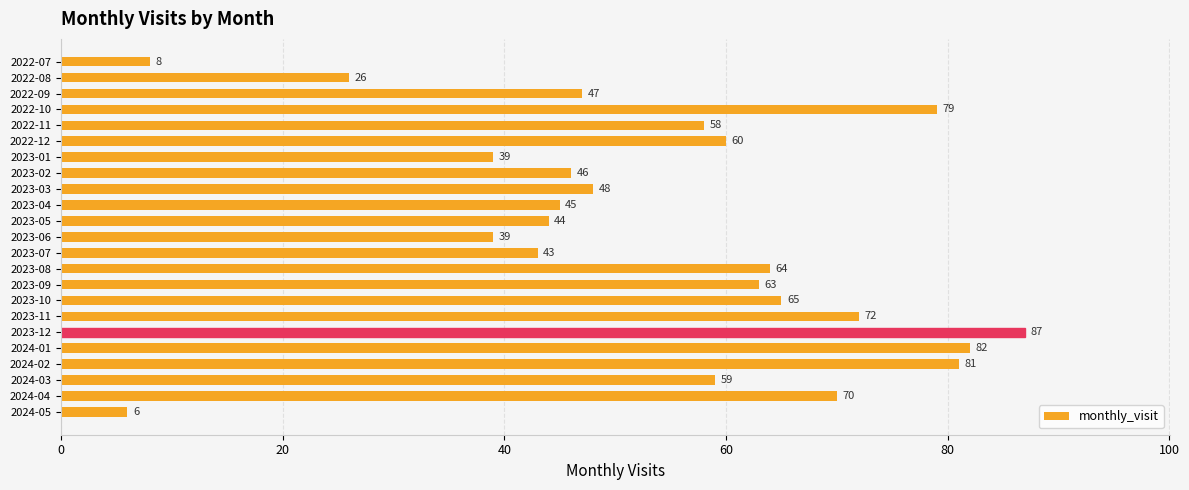

What is the value of the 19th bar from the top?

82